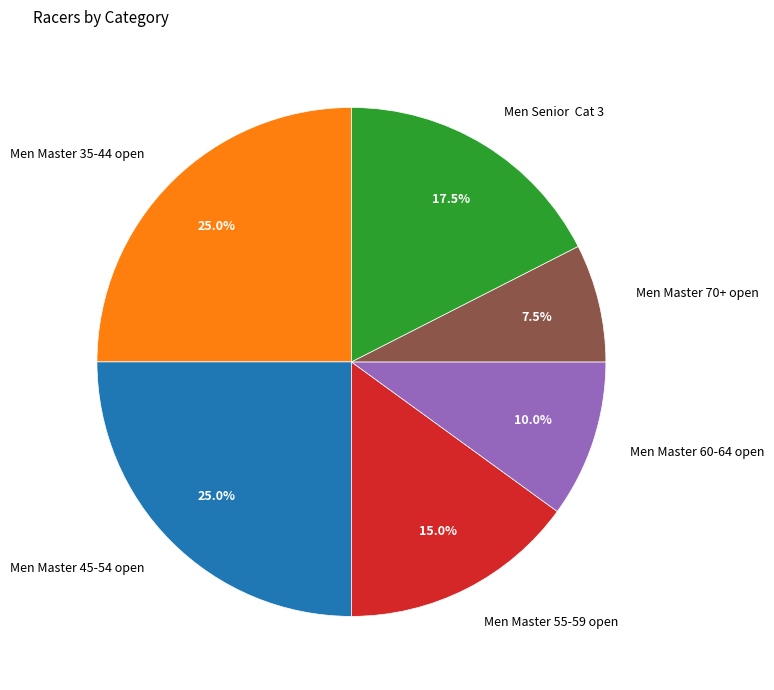

Between Men Master 35-44 open and Men Master 70+ open, which is larger?

Men Master 35-44 open